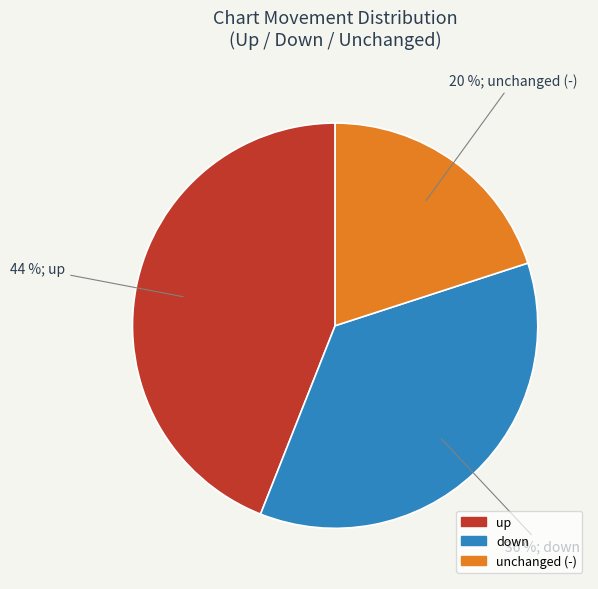

Is there a majority slice in this chart?

No